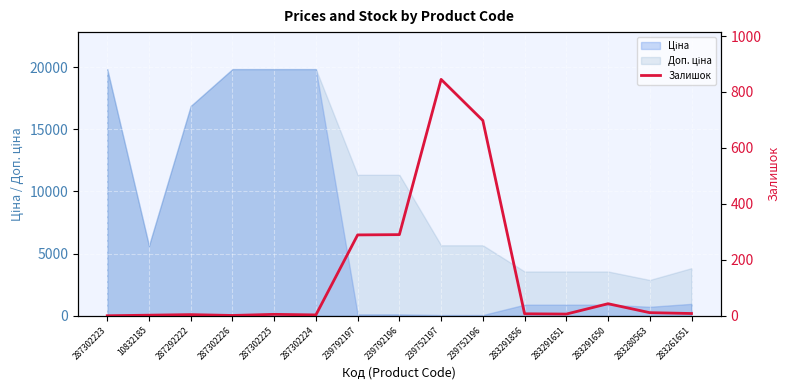

Reading left to right, what are all the values shown in this chart?

0	2	4	1	5	3	289	290	845	698	7	6	43	11	8